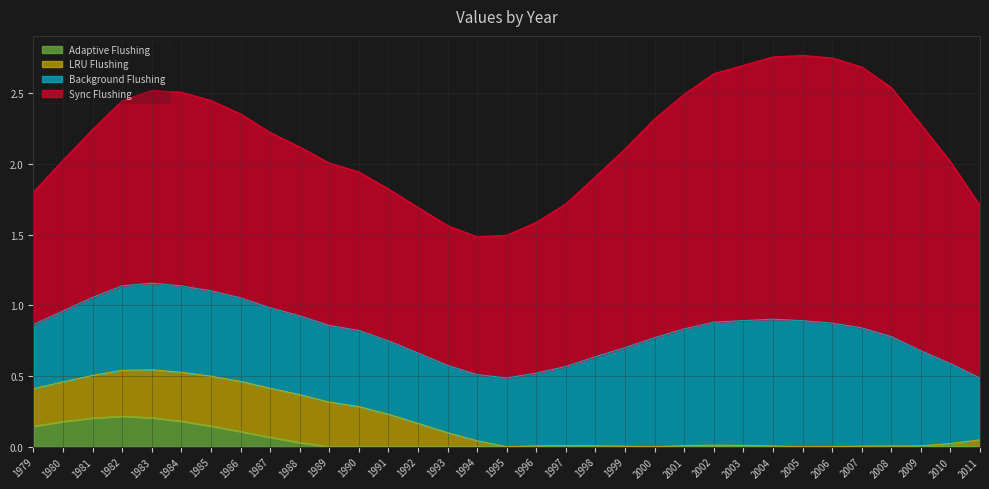

True or false: Sync Flushing and LRU Flushing cross at least once.

False